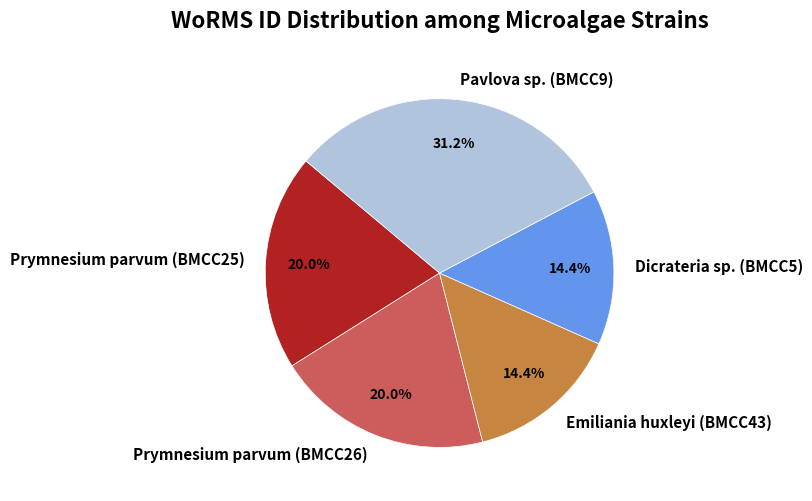

To the nearest percent, what percentage of the pie is Dicrateria sp. (BMCC5)?

14%